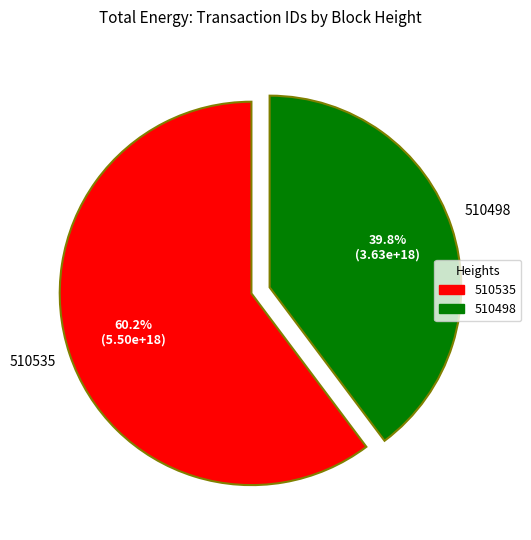

Which slice is the smallest?

510498